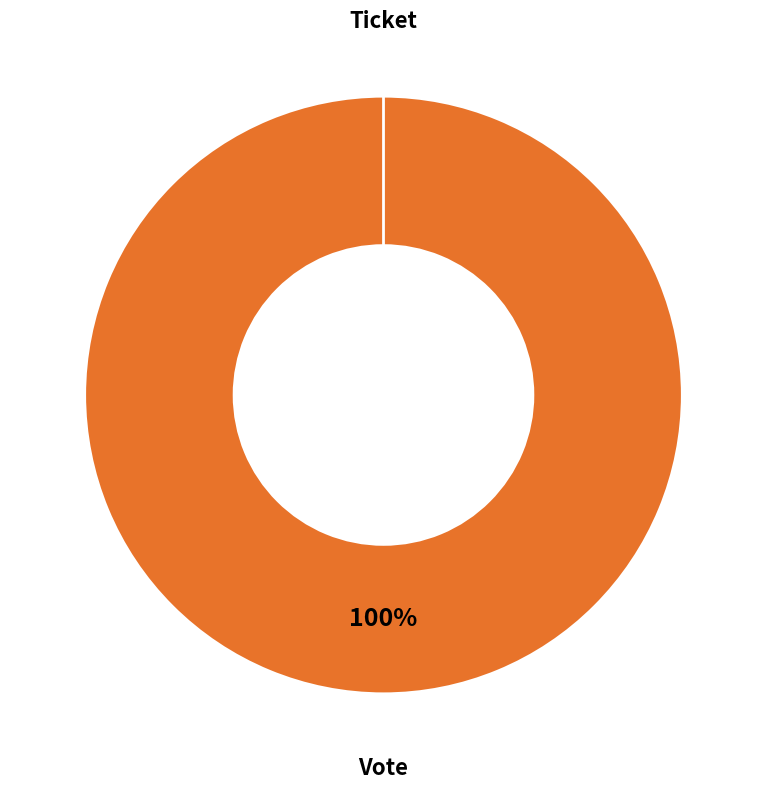

To the nearest percent, what is the average slice percentage?

50%